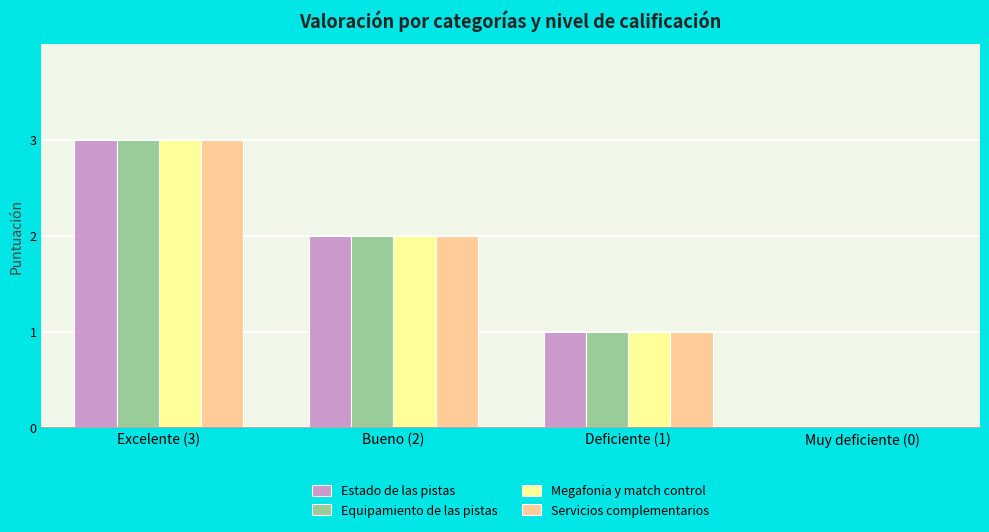

What is the total value across all series at Deficiente (1)?

4